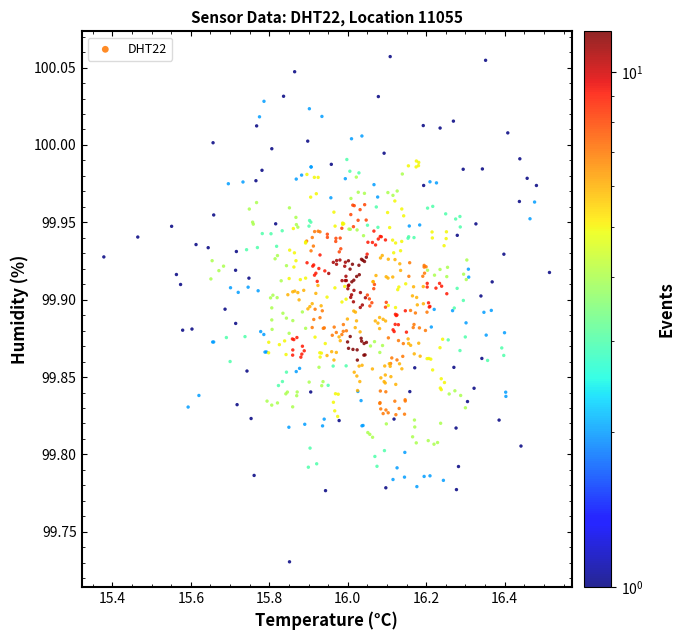

What is the range of Y values (max minus min)?

0.3